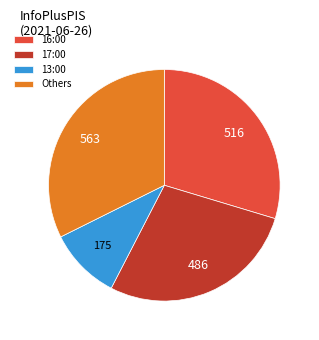

Do 16:00 and 13:00 together represent more than half of the pie?

No